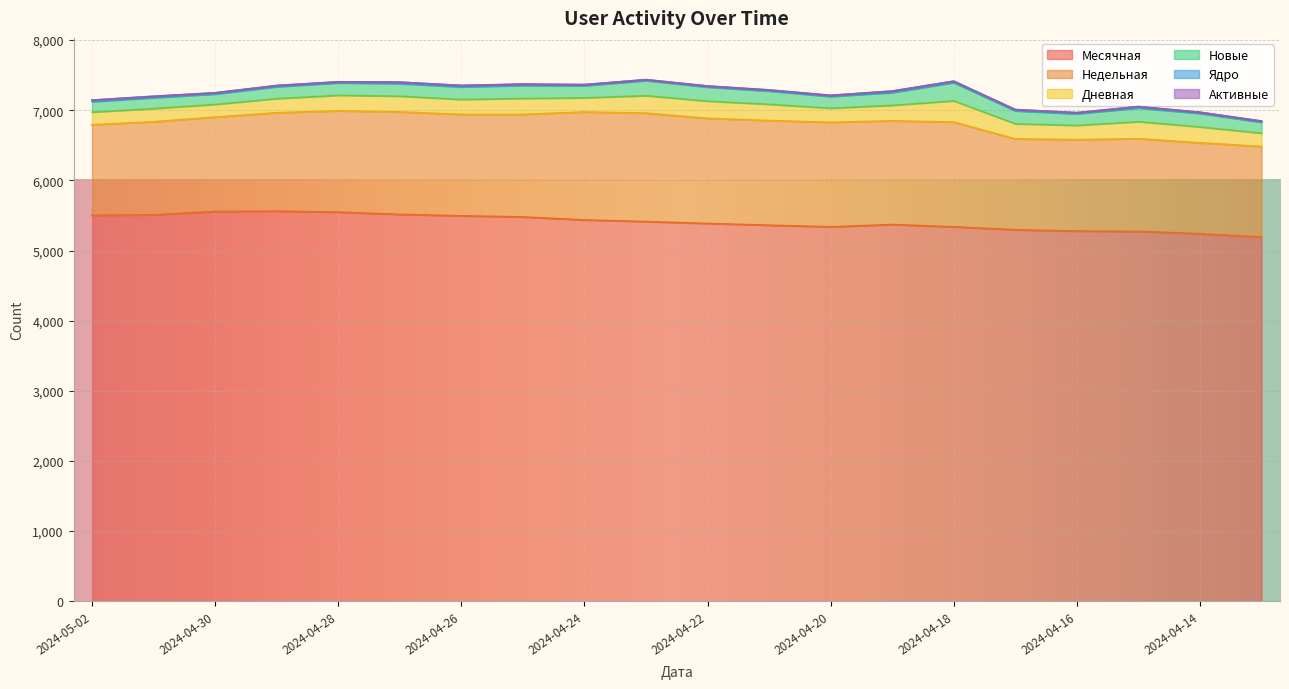

Count the number of data series in this chart.

6